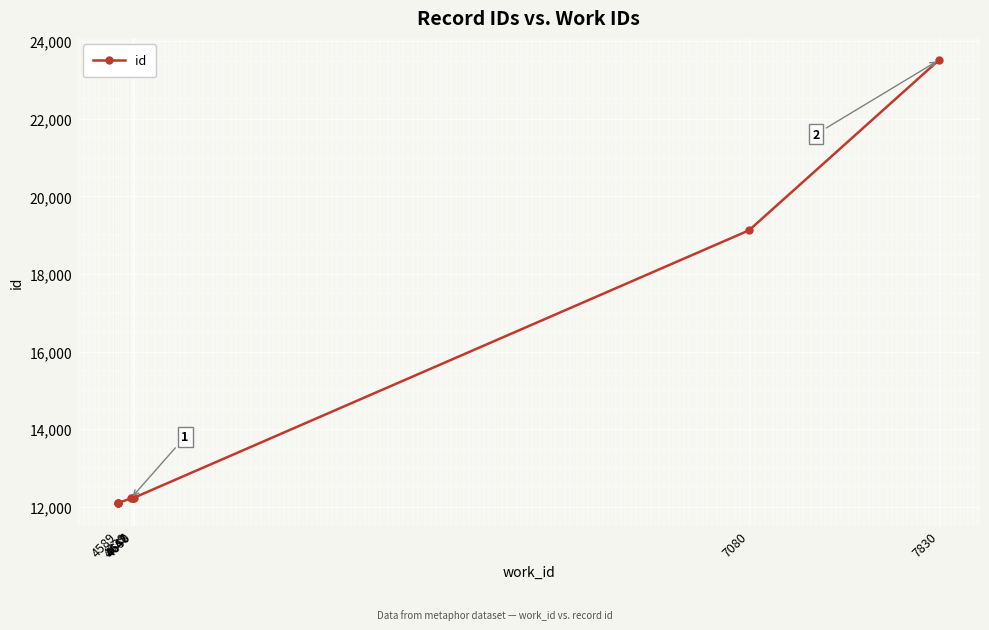

What is the difference between the maximum and second lowest values?

11412